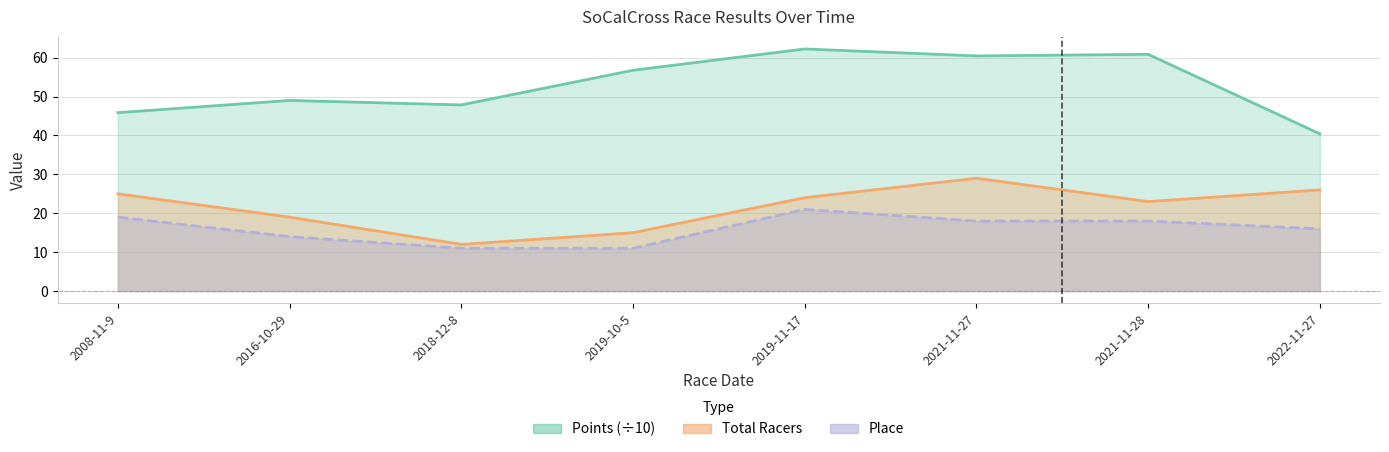

The Place series shows 18.0 at 2021-11-27. True or false?

True